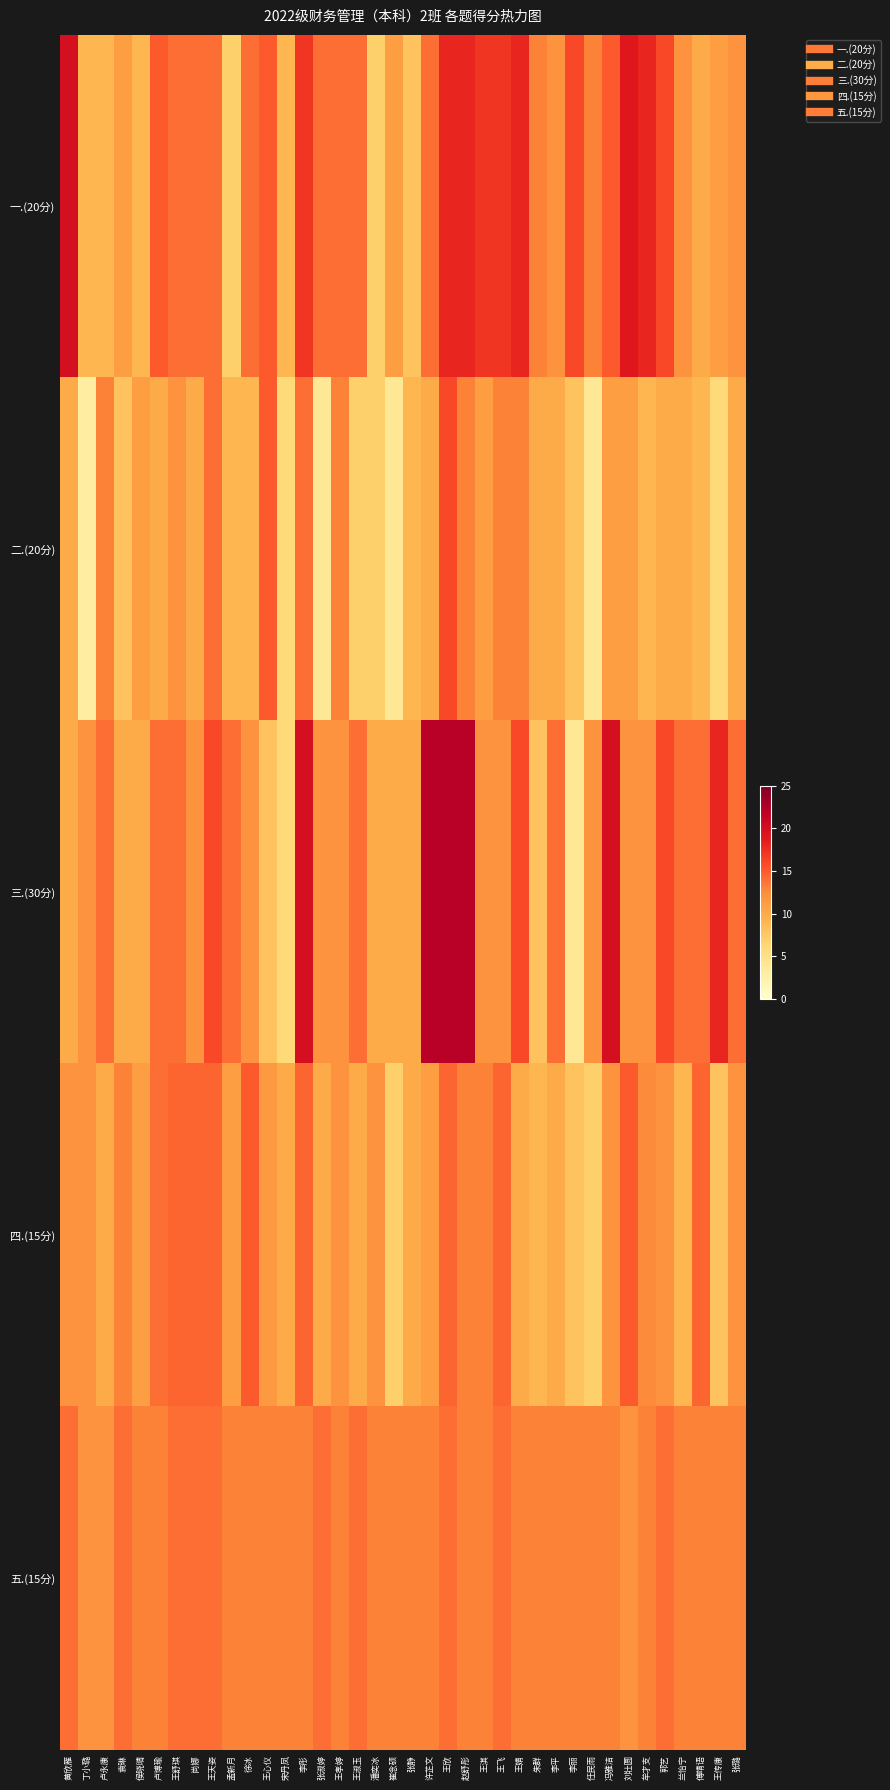

Which series has the widest spread of values?

三.(30分)